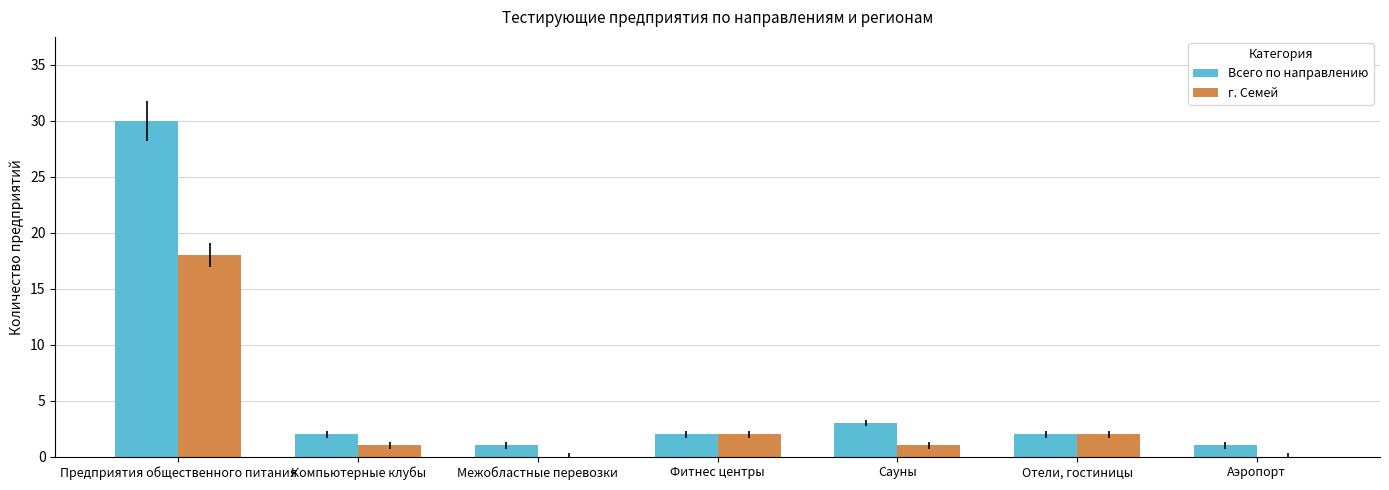

What is the total value across all series at Межобластные перевозки?

1